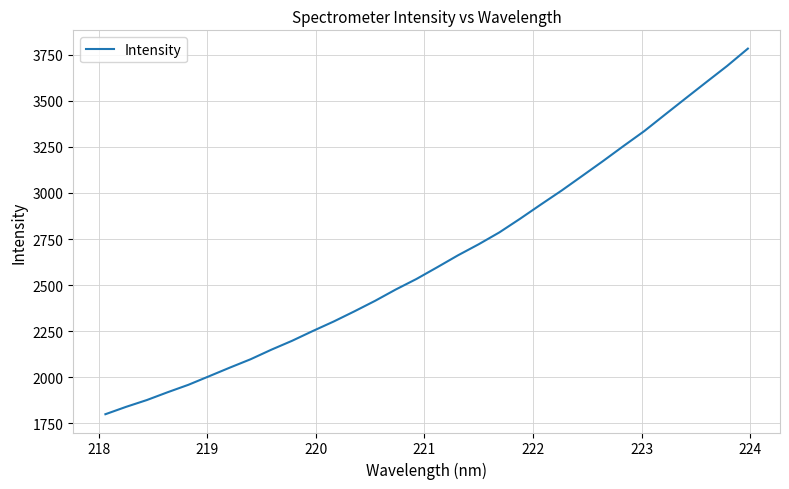

What is the smallest value displayed?

1798.0